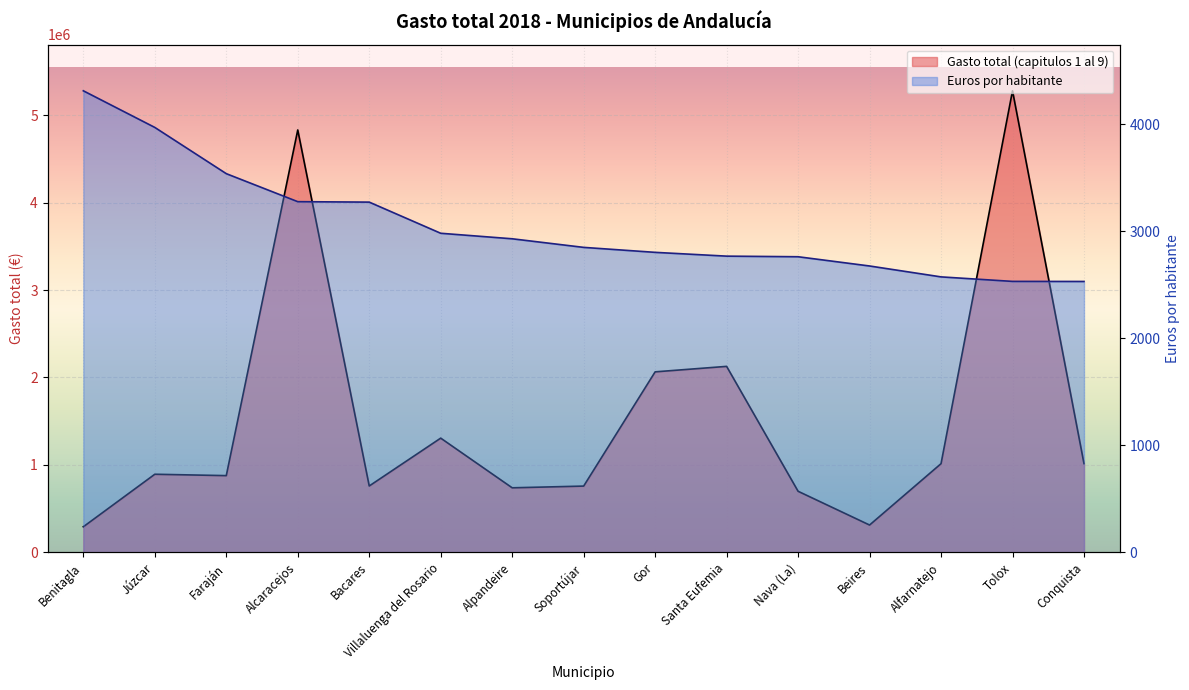

True or false: Gasto total (capitulos 1 al 9) and Euros por habitante intersect in this chart.

False